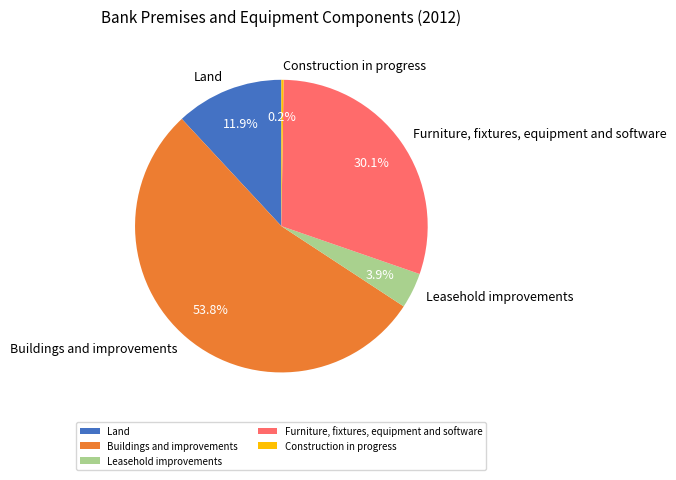

Which category accounts for the majority?

Buildings and improvements